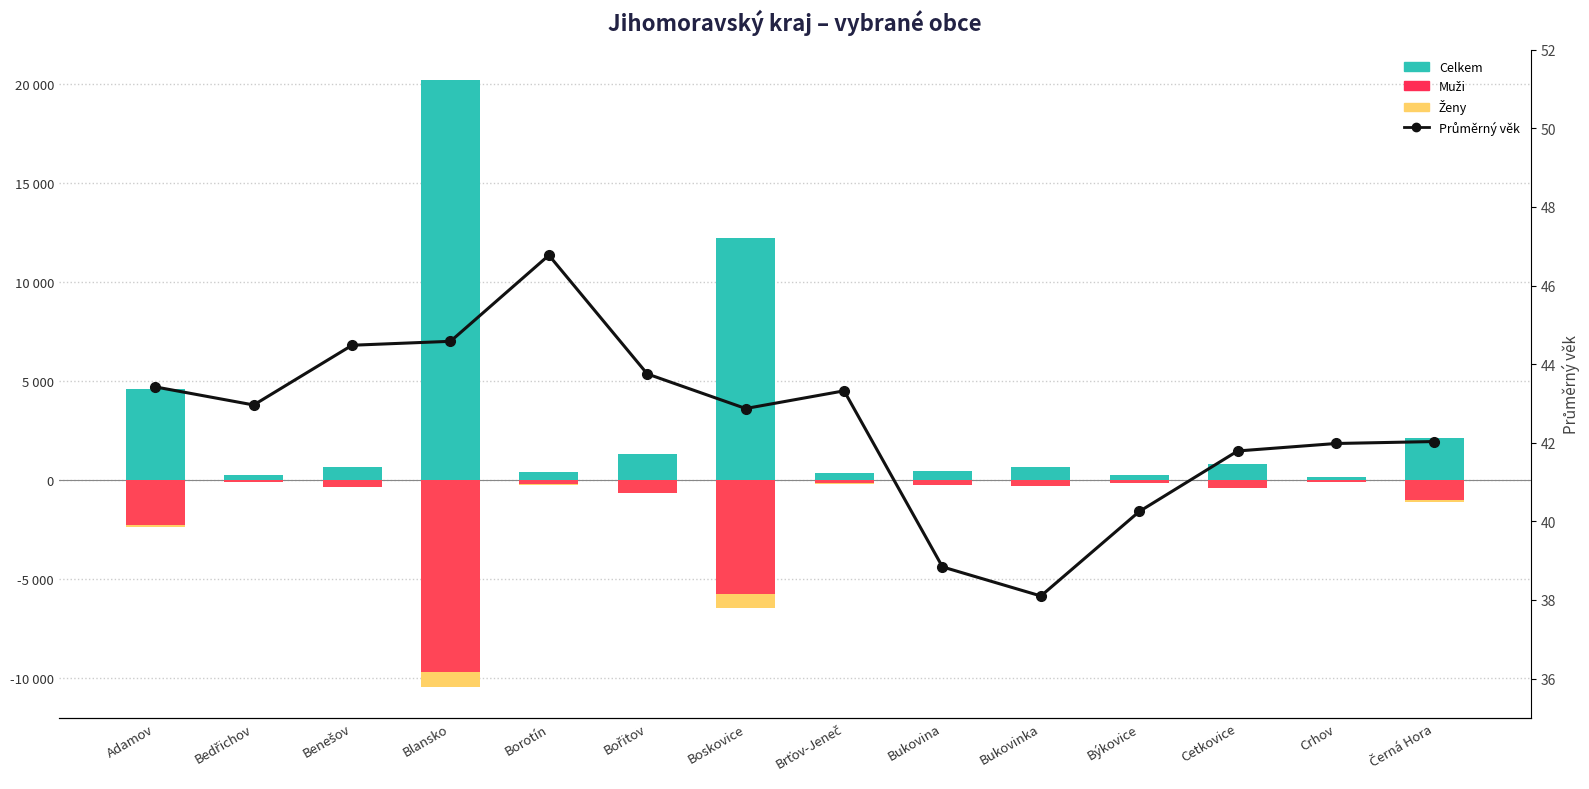

How many data points does each series have?

14